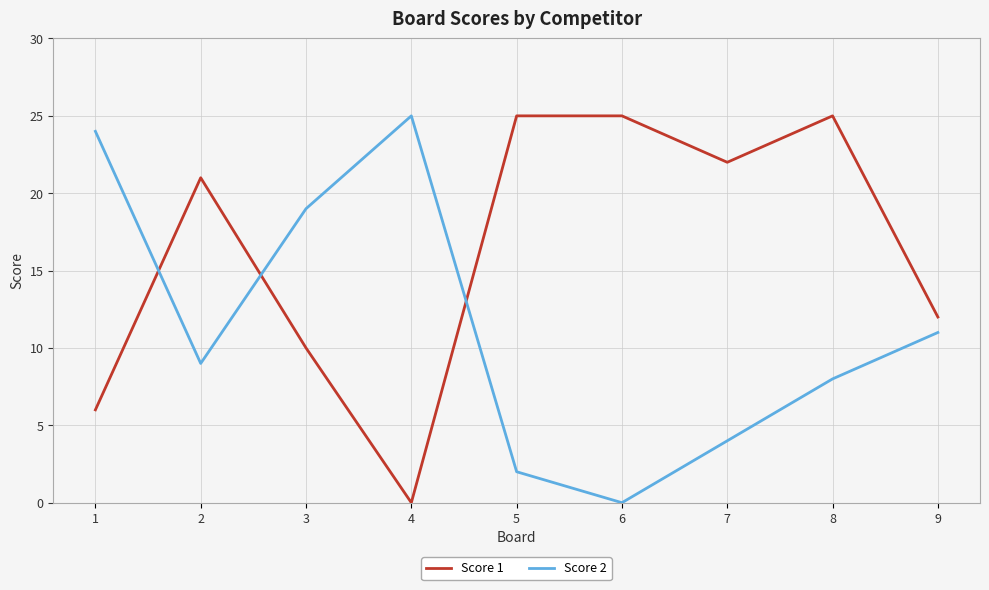

Between 3 and 6, which series saw the biggest shift?

Score 2